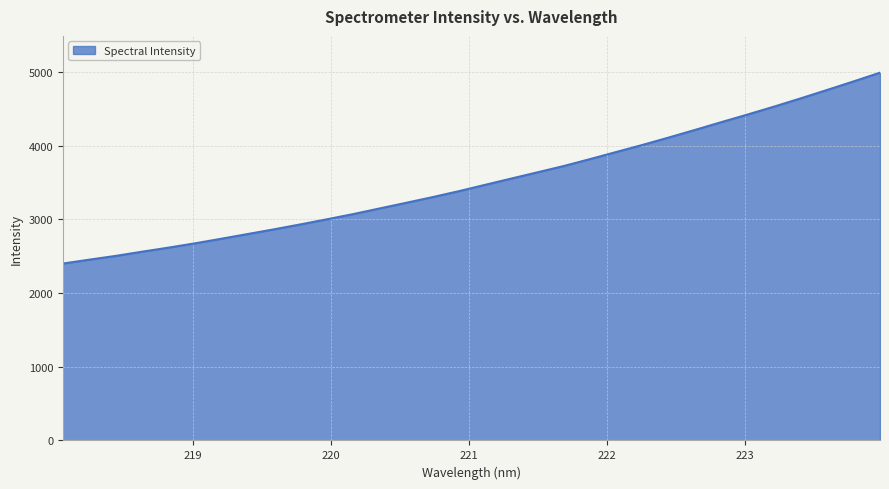

What is the difference between the maximum and minimum values?

2589.9